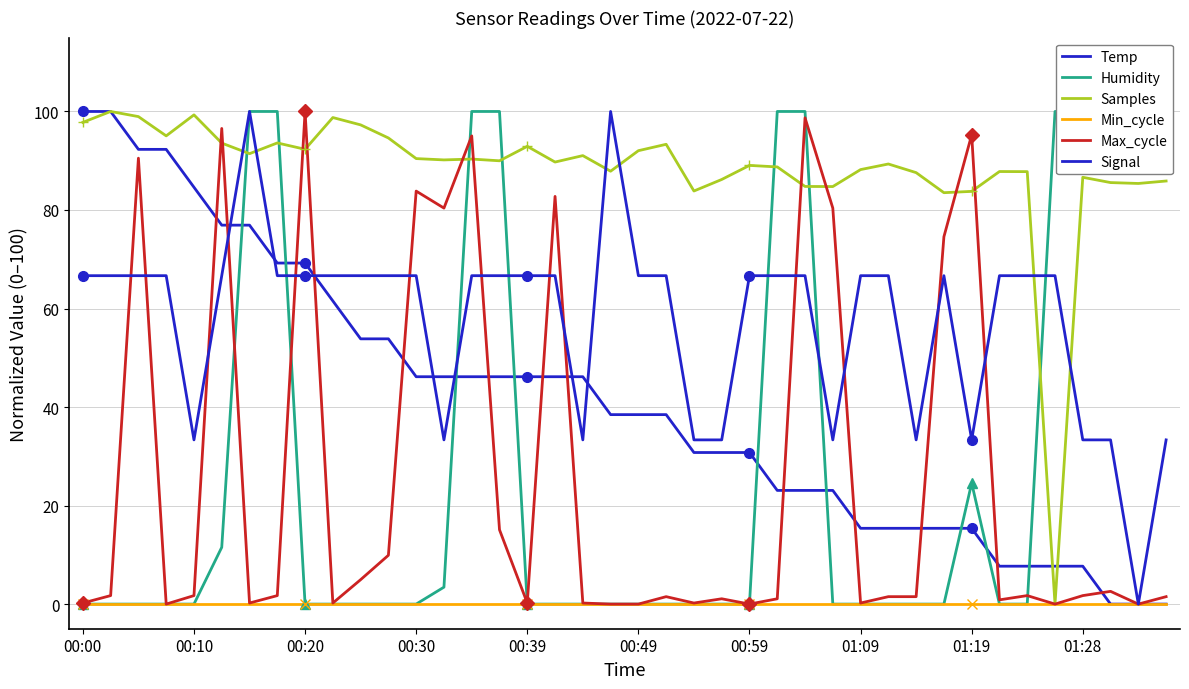

What is the value of the Humidity point at the 15th from the left?

100.0